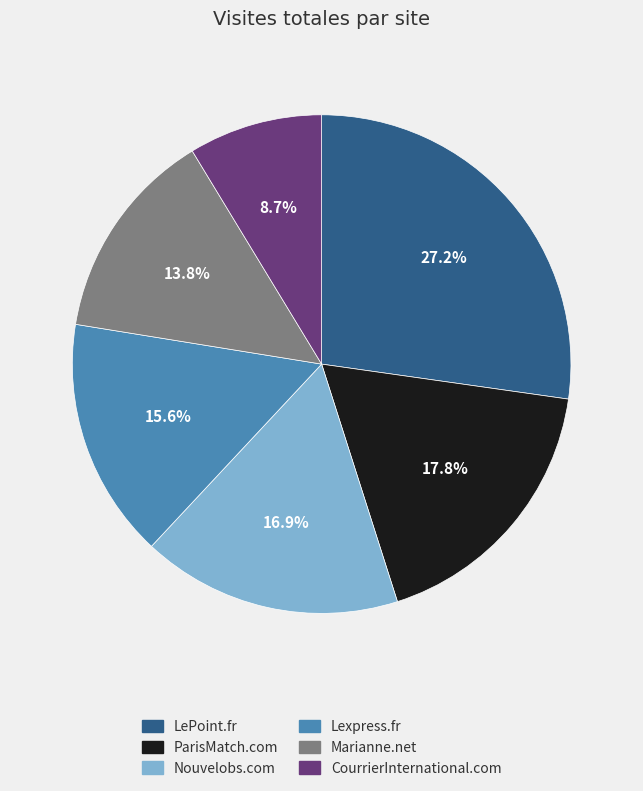

Which has a higher value, LePoint.fr or Nouvelobs.com?

LePoint.fr